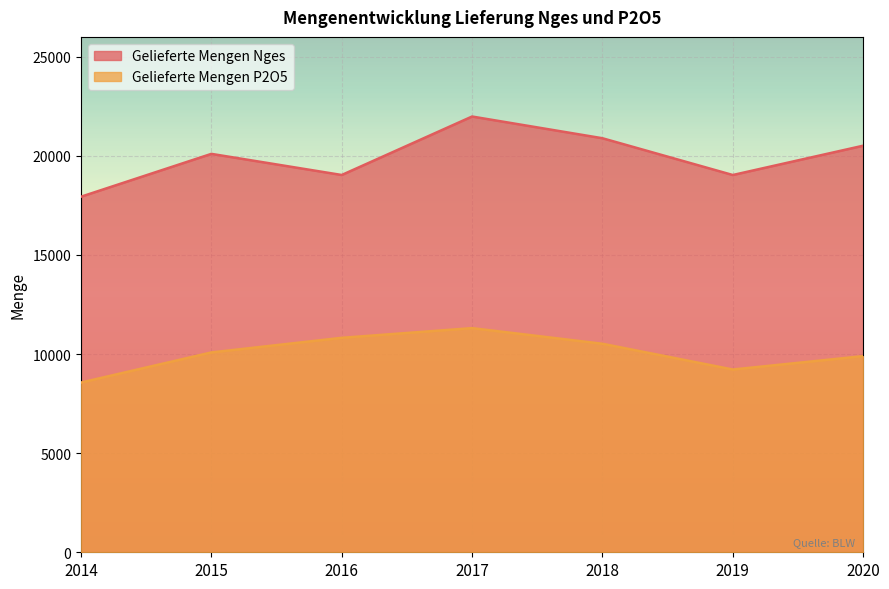

List the series in order of their peak value, lowest first.

Gelieferte Mengen P2O5, Gelieferte Mengen Nges